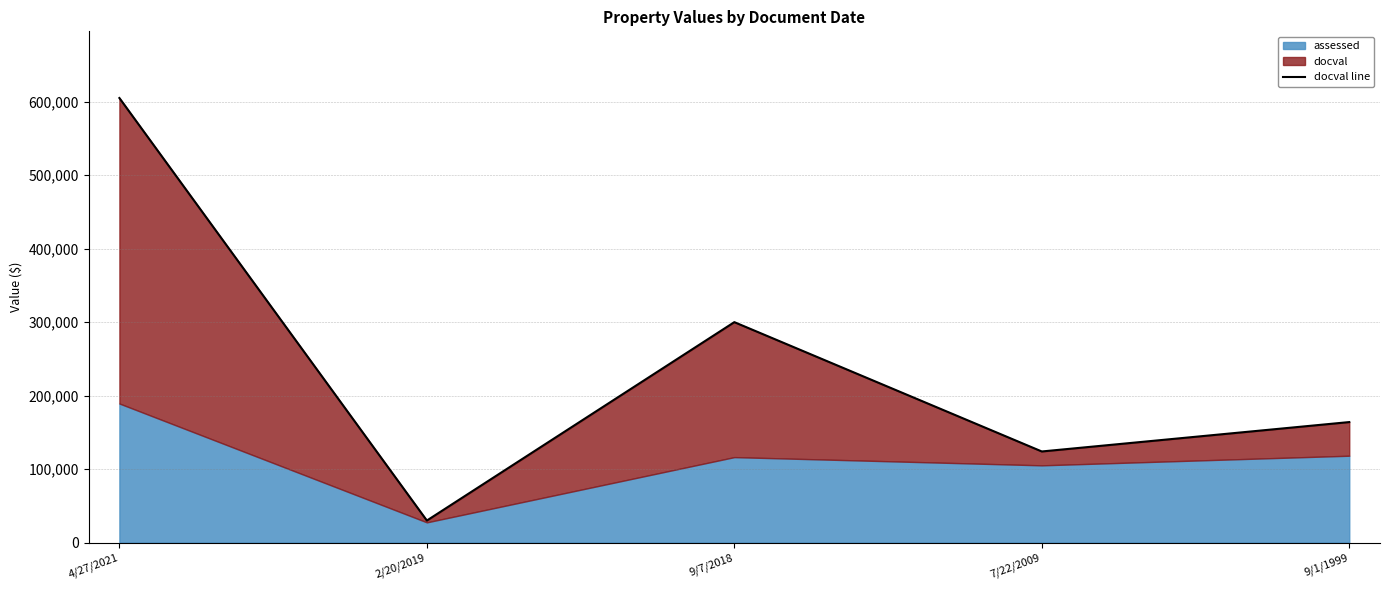

Between 4/27/2021 and 2/20/2019, which is larger?

4/27/2021